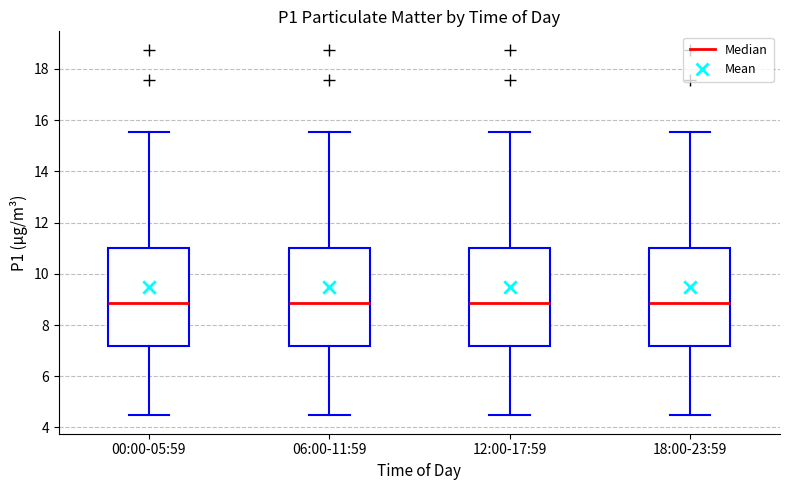

Where is the upper edge of the box for 12:00-17:59 on the y-axis? The values are not printed on the chart, so give them approximately, as read against the axis.

11.0